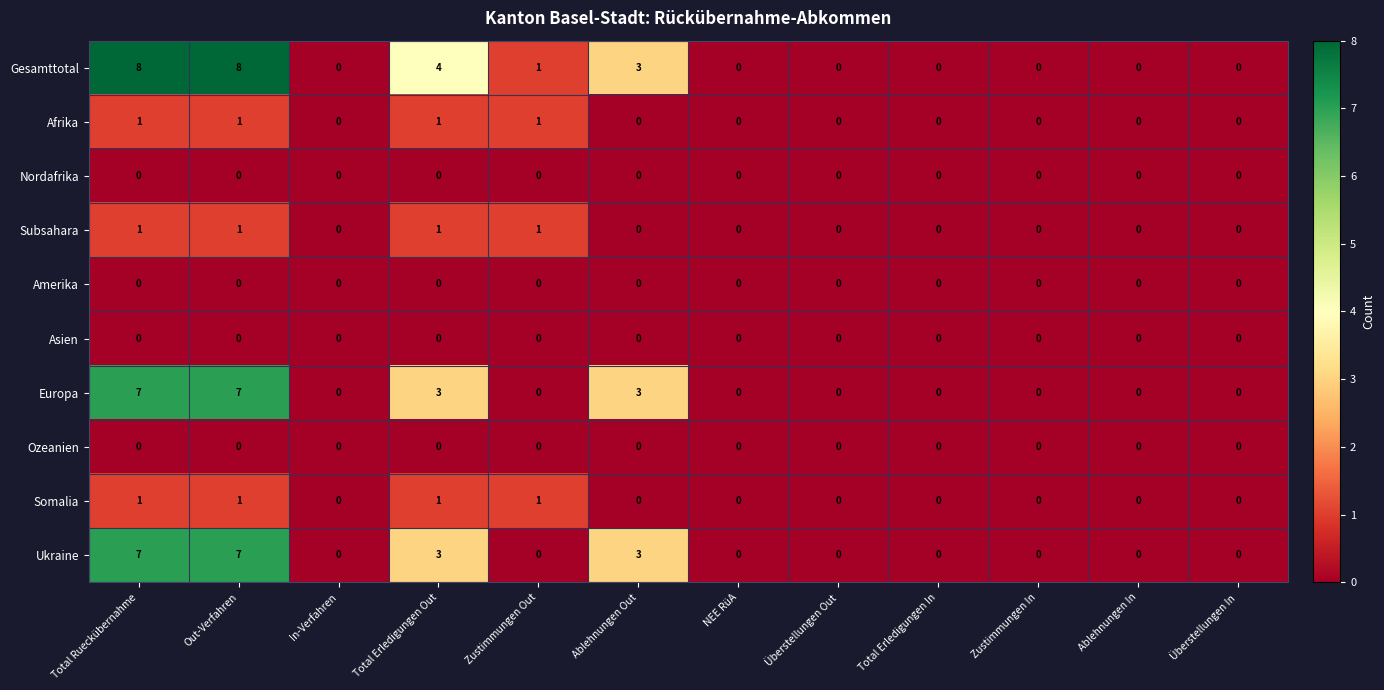

Is it true that Europa equals 0 at Überstellungen Out?

True